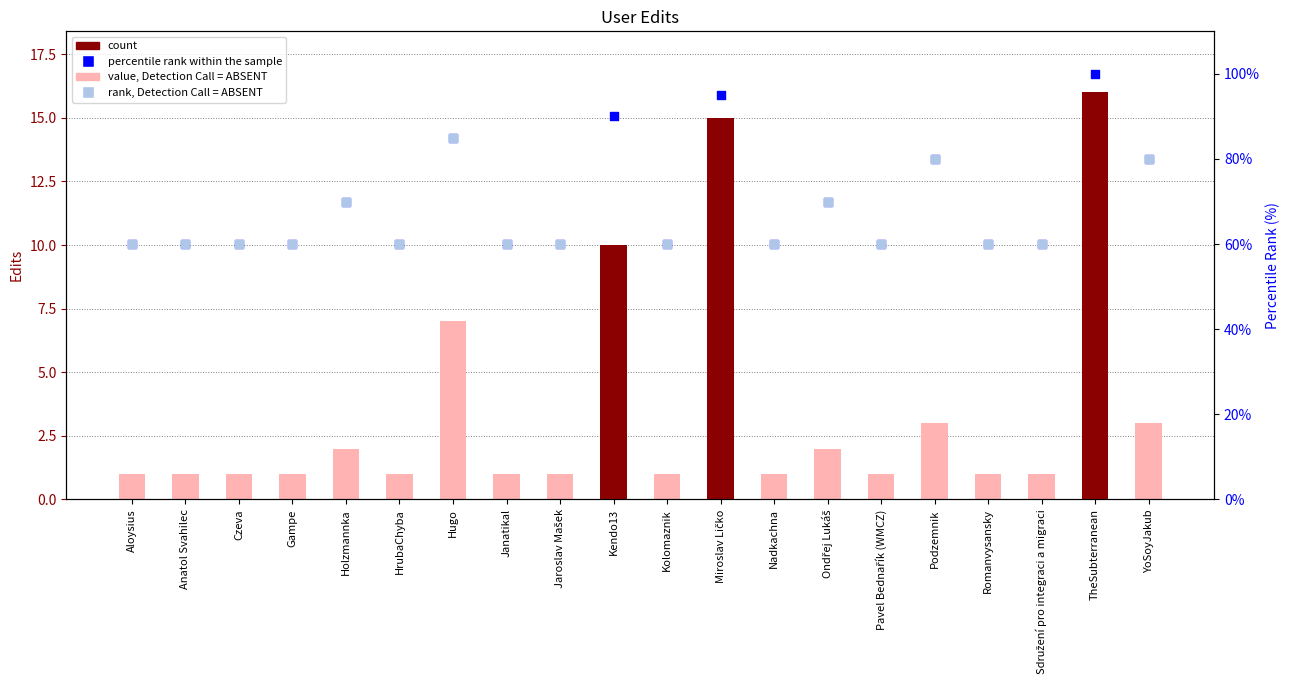

Between Miroslav Ličko and Podzemnik, which is larger?

Miroslav Ličko